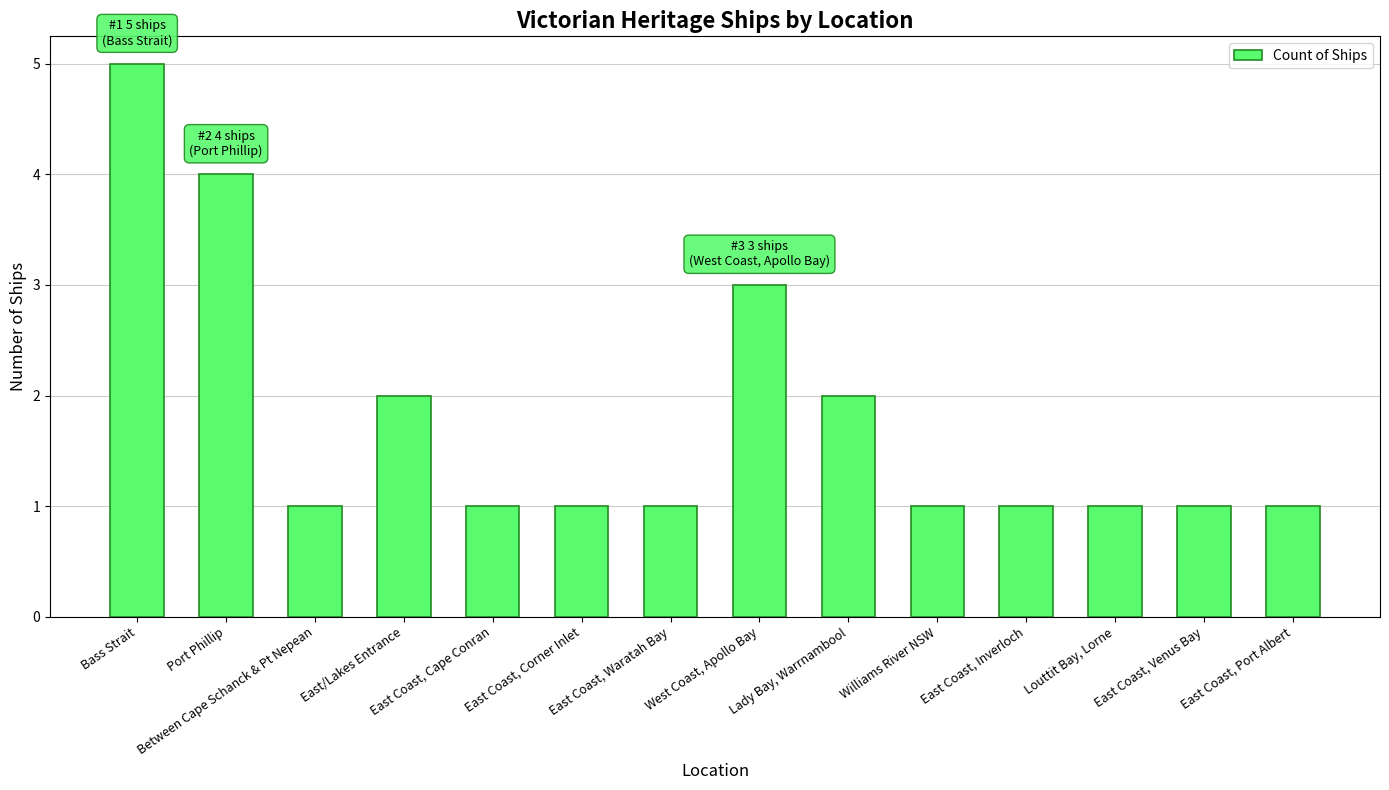

Approximately how many times larger is the value at Lady Bay, Warrnambool compared to Bass Strait?

0.4